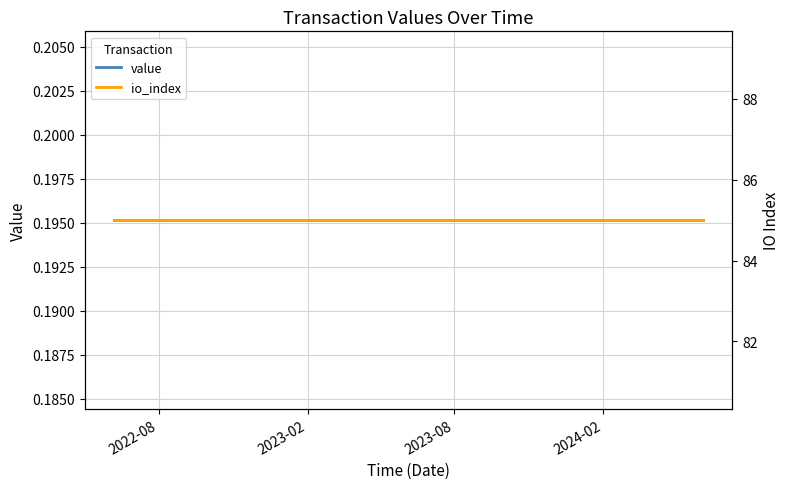

How many series are shown in this chart?

2